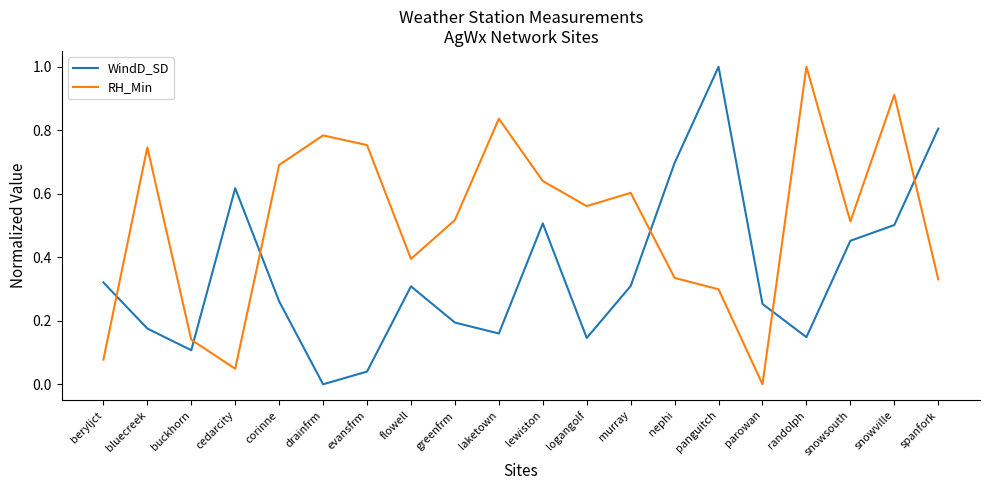

The value of WindD_SD at greenfrm is 0.2. True or false?

True